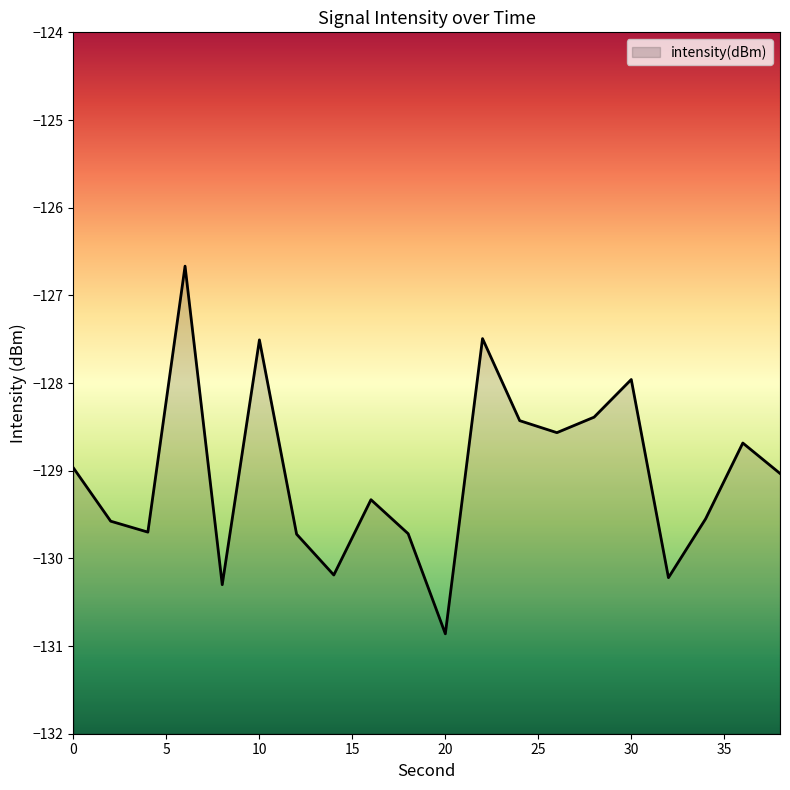

The chart shows a value of -130.2 at 32. True or false?

True